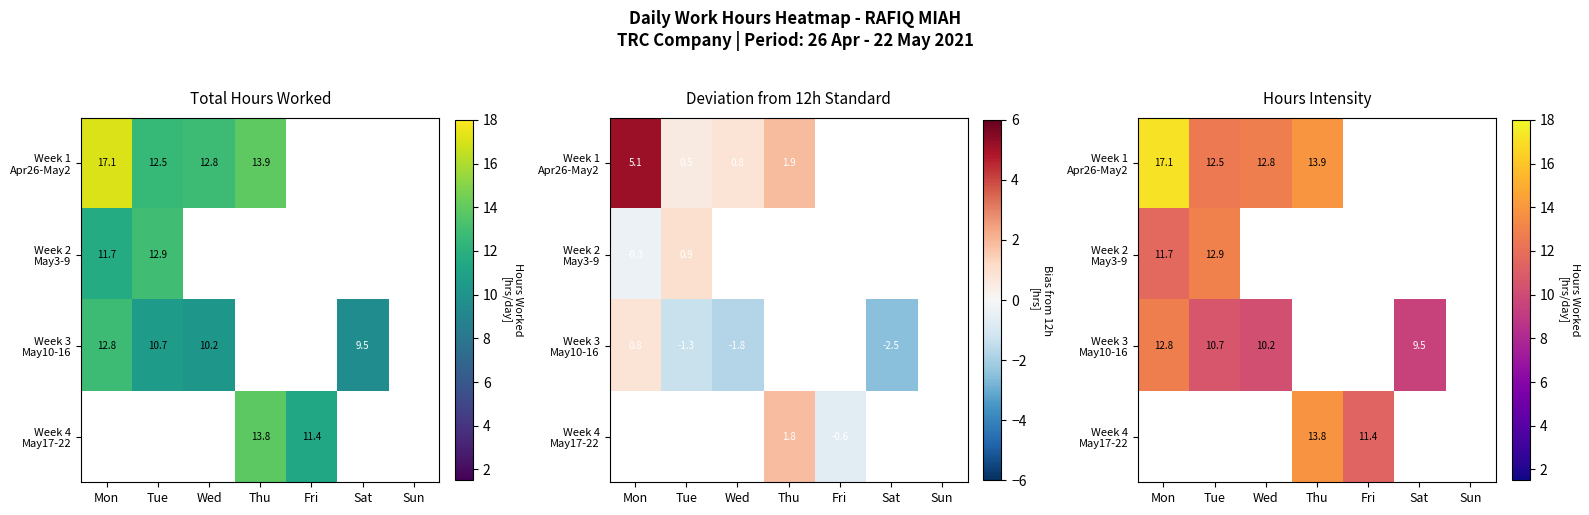

What is the total value across all series at Sat?

9.5